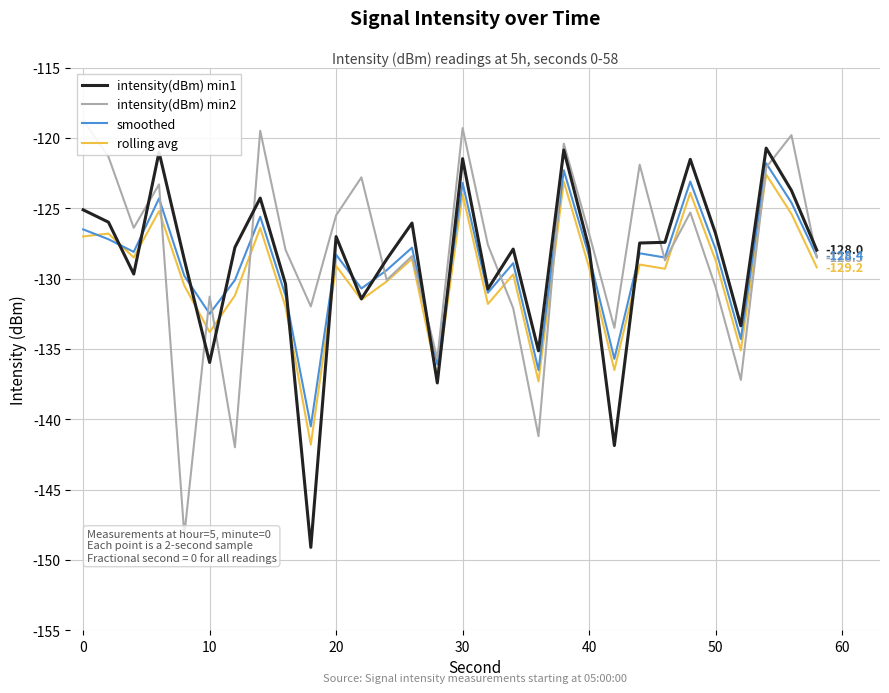

How many intersections are there between intensity(dBm) min1 and rolling avg?

10